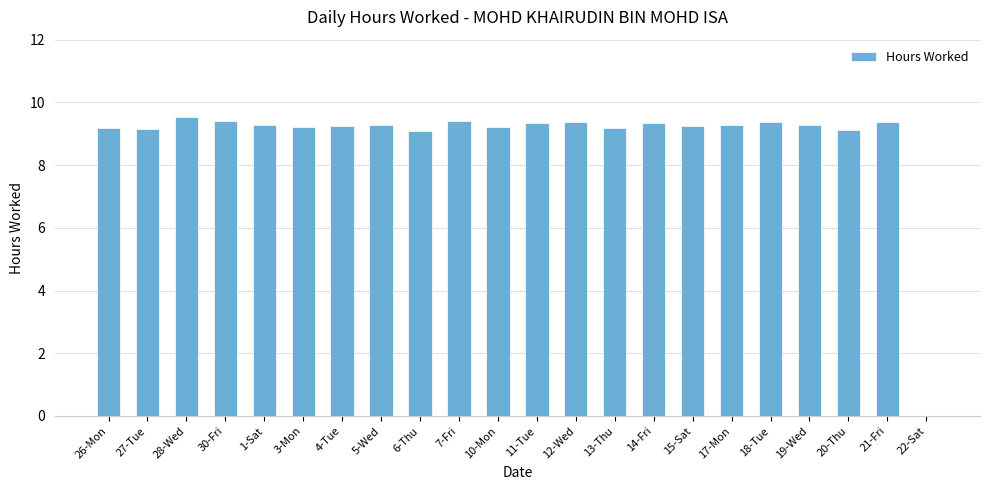

Where is the data nearest to the value 4?

22-Sat